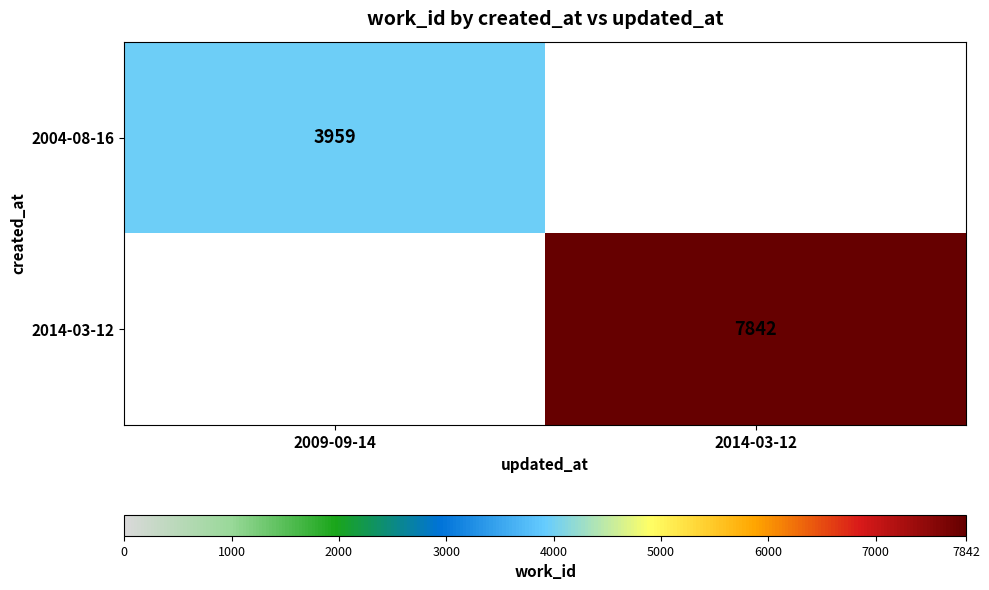

How many series are shown in this chart?

2